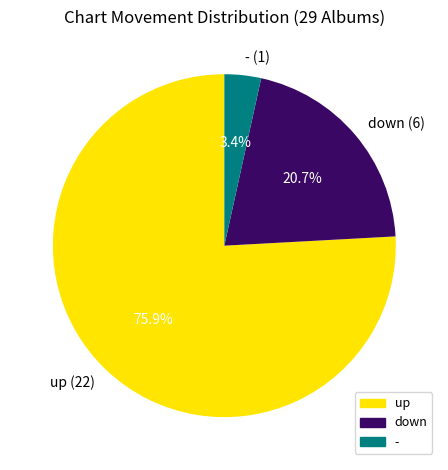

To the nearest percent, what is the difference between the largest and smallest slice percentages?

72%